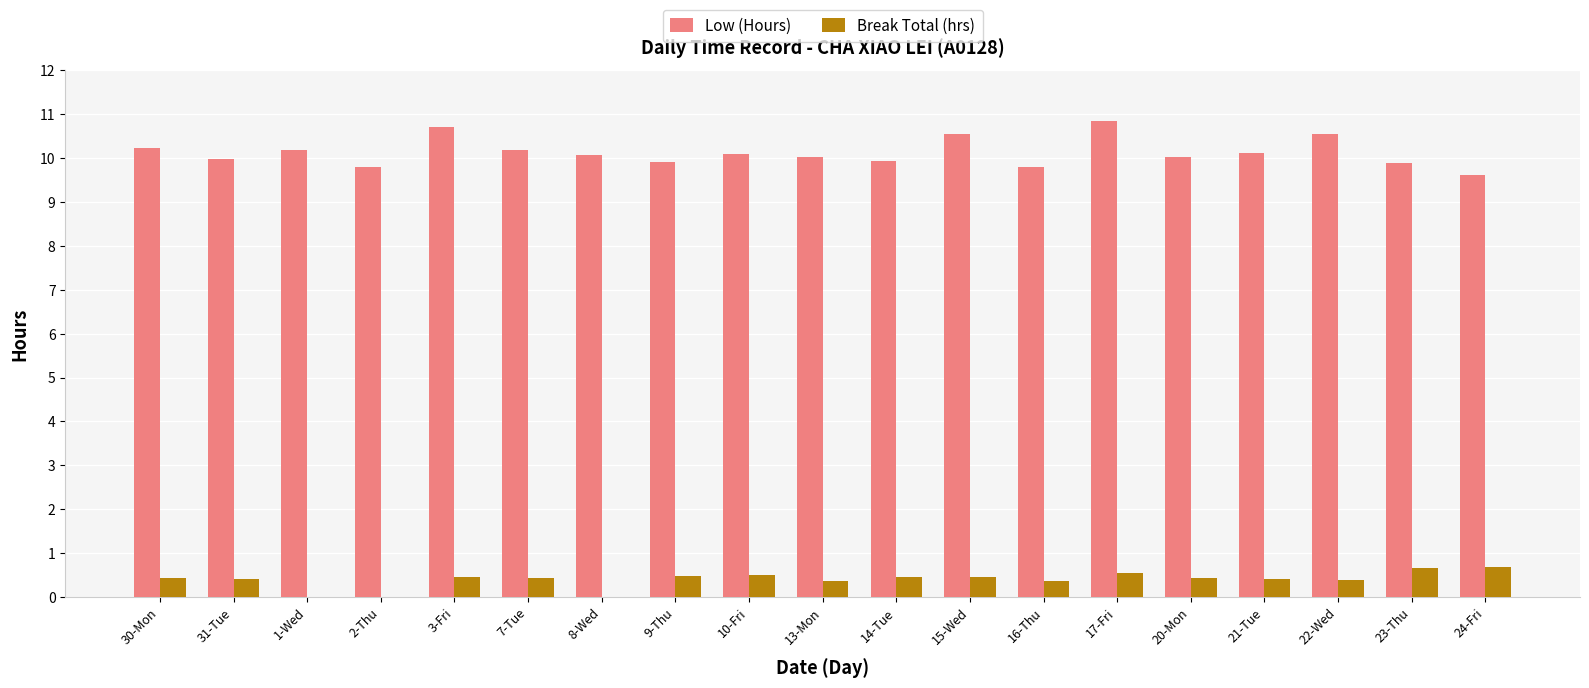

Are the bars horizontal?

No